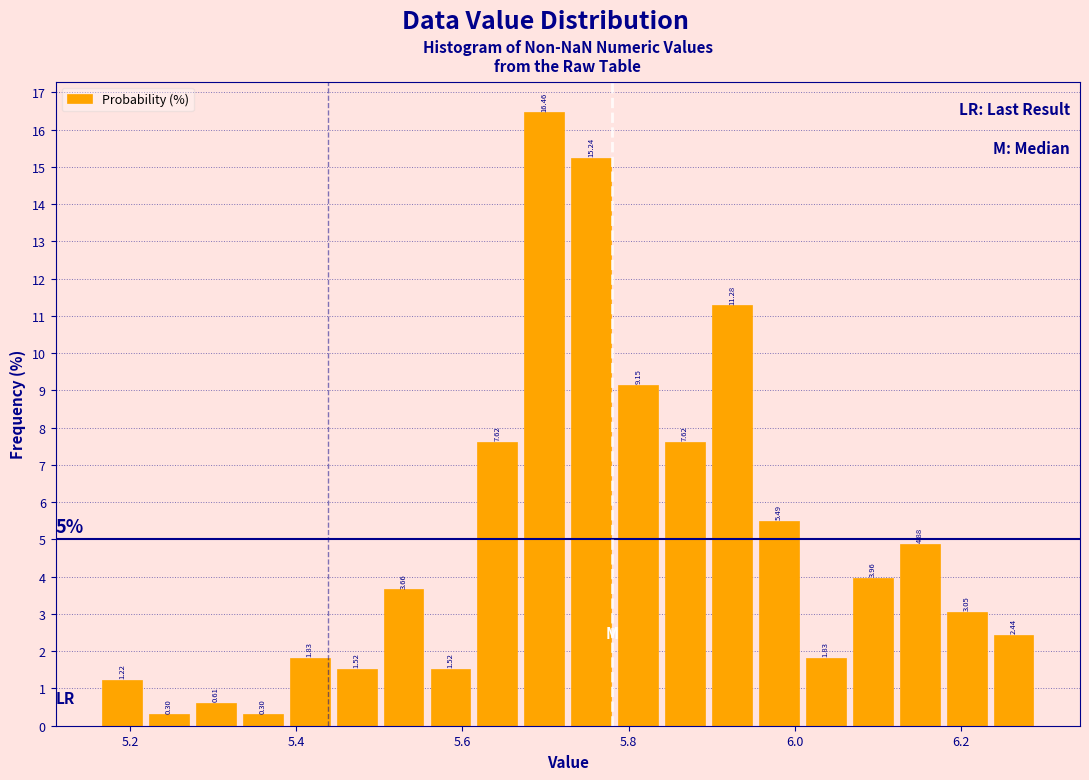

Around what value on the x-axis is the tallest bar? Give the approximate position of its centre, as read against the axis.

5.70